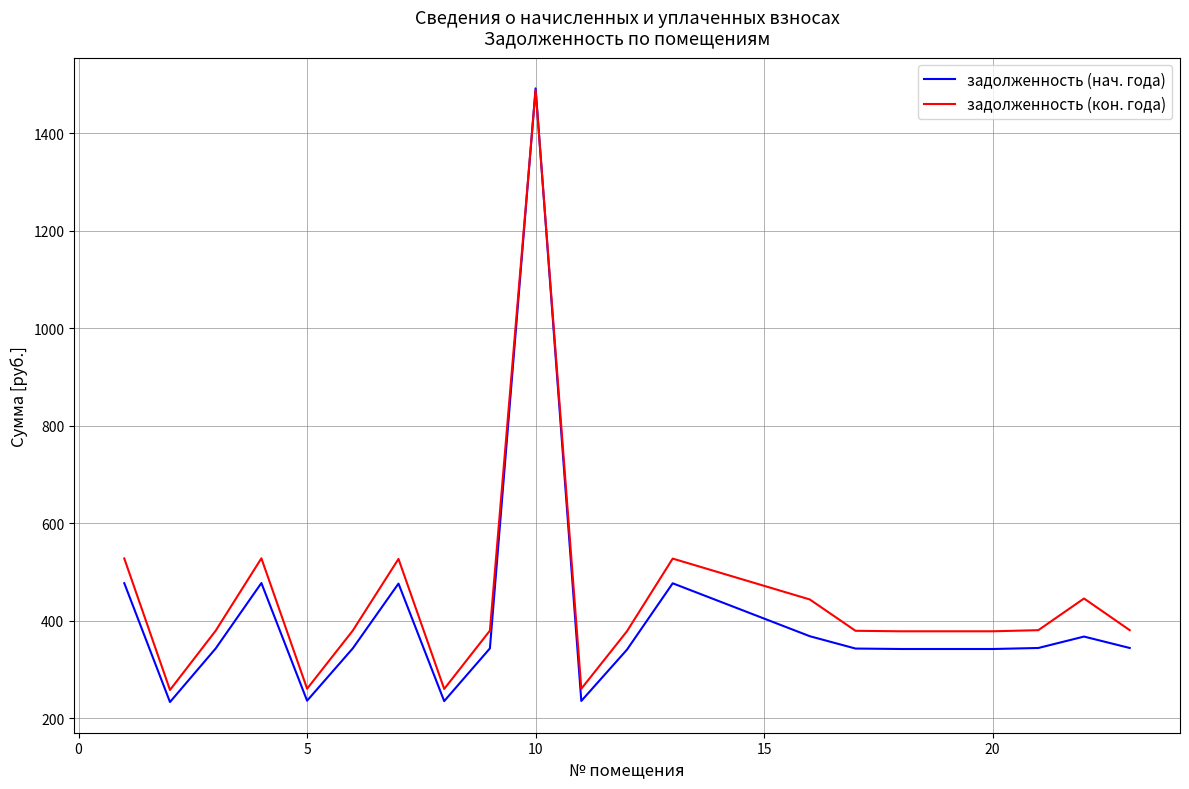

What is the smallest value displayed?

232.9